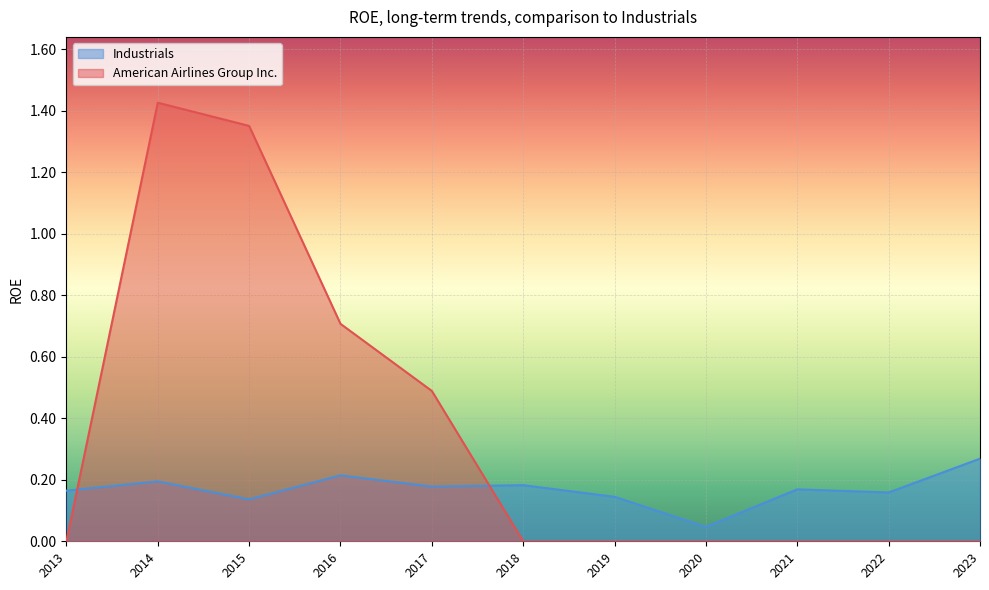

At how many categories does at least one series exceed 1?

2